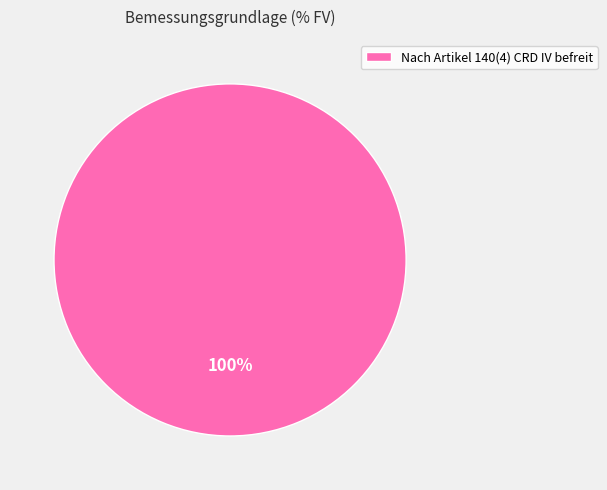

Rank the categories by value from highest to lowest.

Nach Artikel 140(4) CRD IV befreit